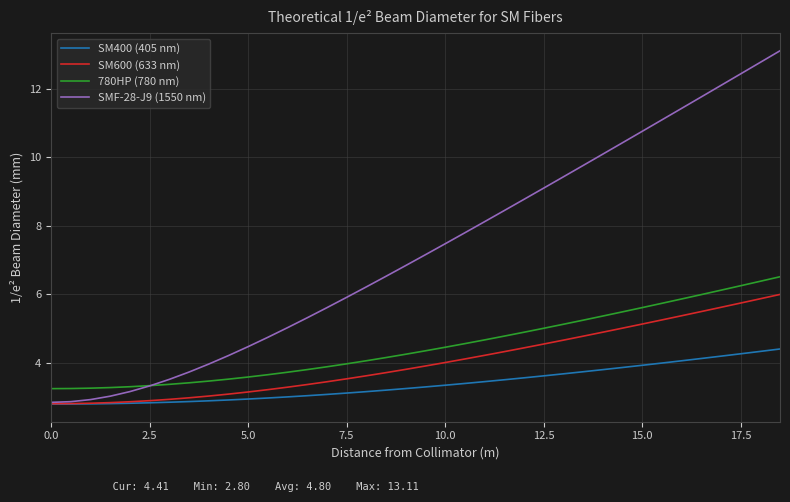

At how many categories does at least one series exceed 8?

16